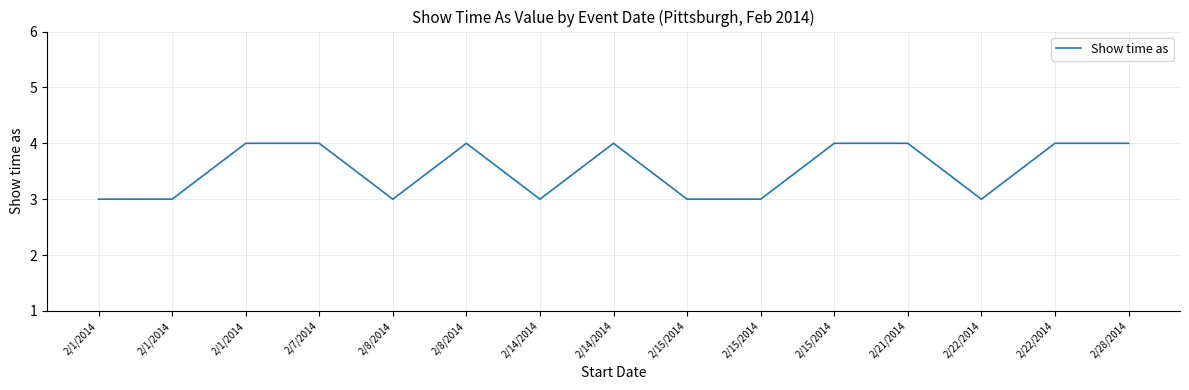

Rank the categories by value from highest to lowest.

2/1/2014, 2/7/2014, 2/8/2014, 2/14/2014, 2/15/2014, 2/21/2014, 2/22/2014, 2/28/2014, 2/1/2014, 2/1/2014, 2/8/2014, 2/14/2014, 2/15/2014, 2/15/2014, 2/22/2014